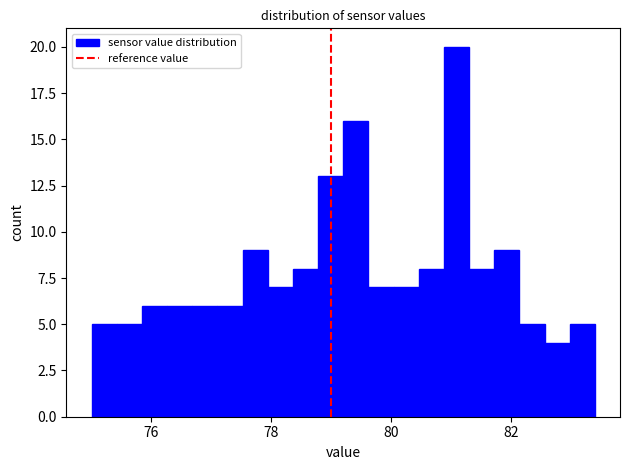

Read against the x-axis, roughly where is the centre of the tallest bar?

81.0